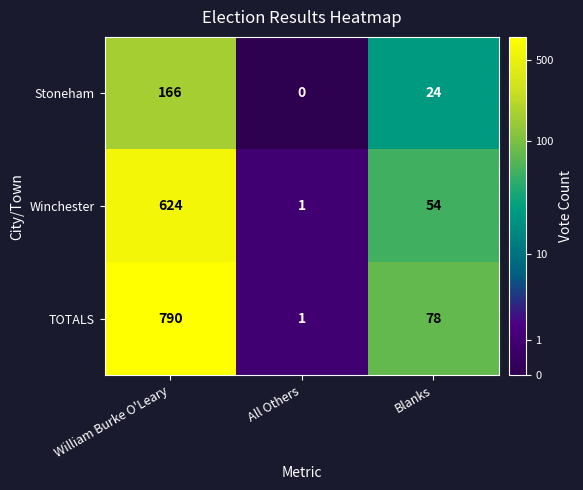

At which label does Winchester reach its minimum?

All Others